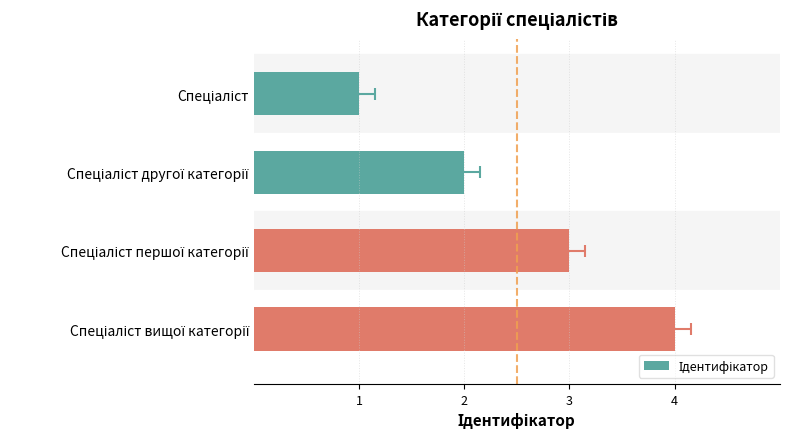

What is the difference between the maximum and minimum values?

3